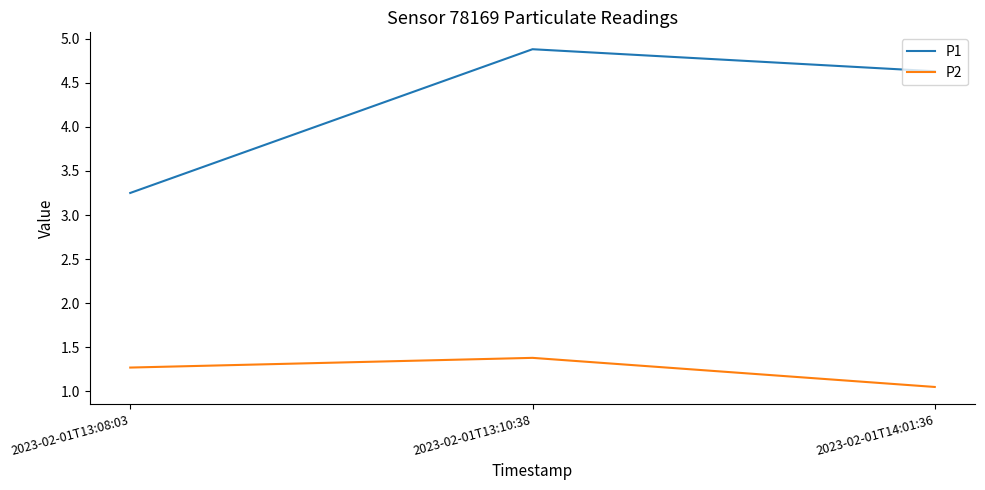

What is the maximum value shown in the chart?

4.9